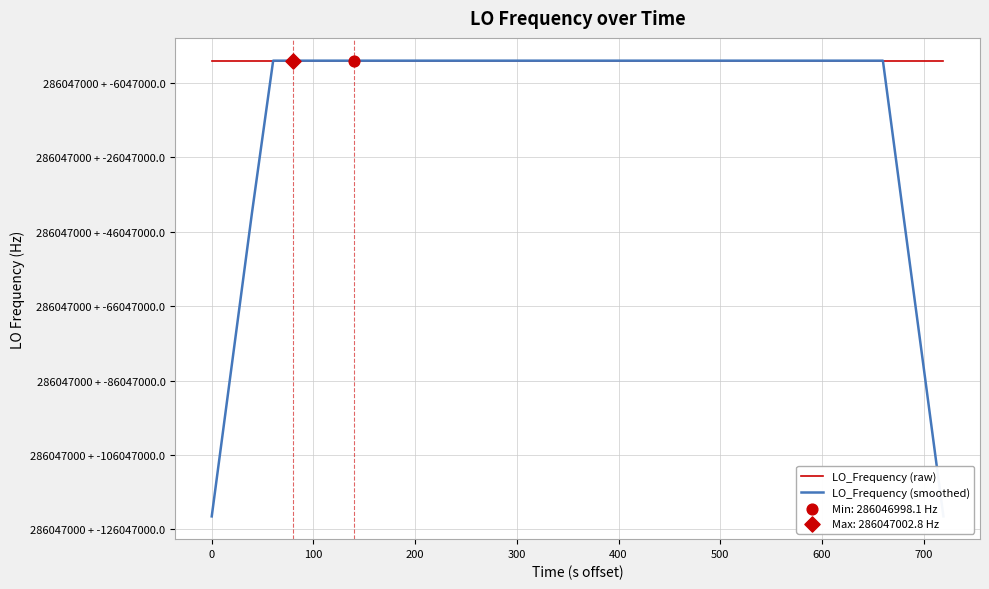

Is the value of LO_Frequency (smoothed) at 28 greater than the value of LO_Frequency (raw) at 27?

No